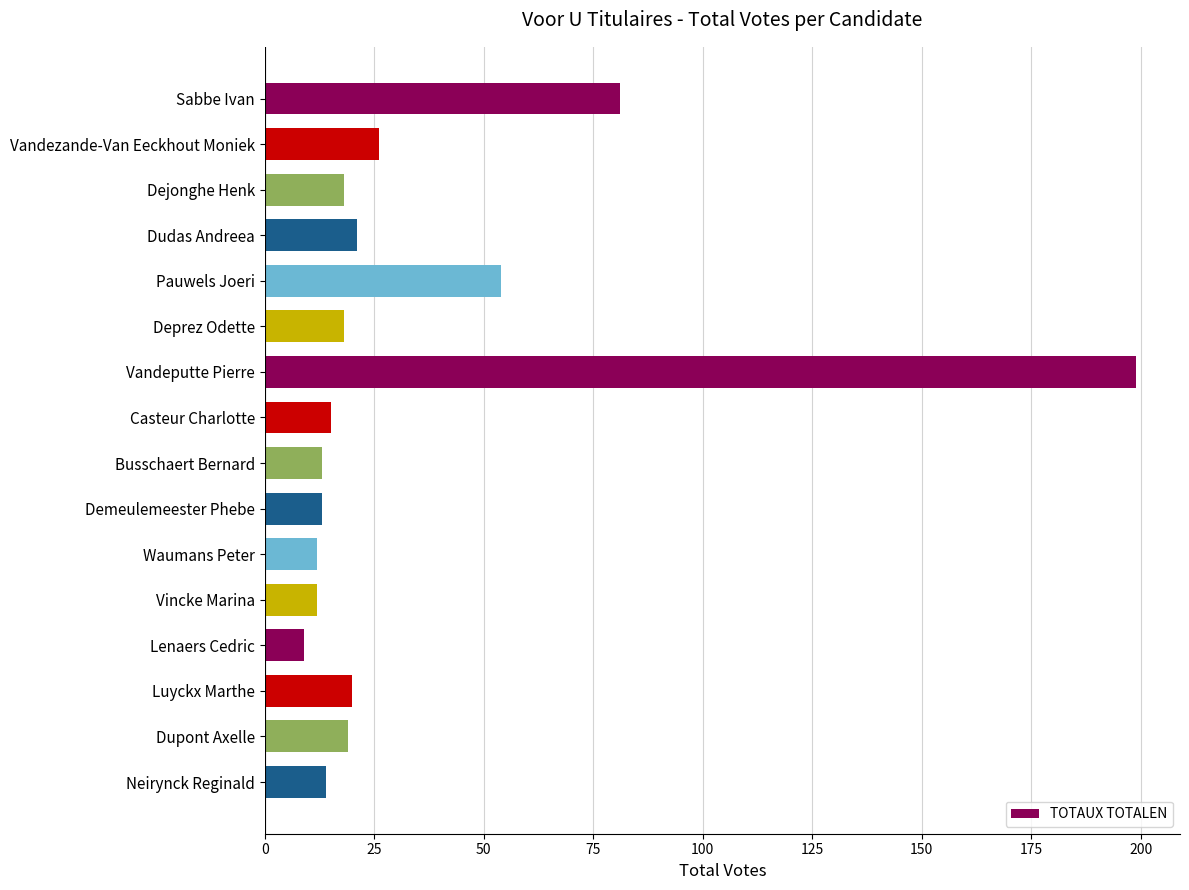

What is the label of the 10th bar from the bottom?

Vandeputte Pierre